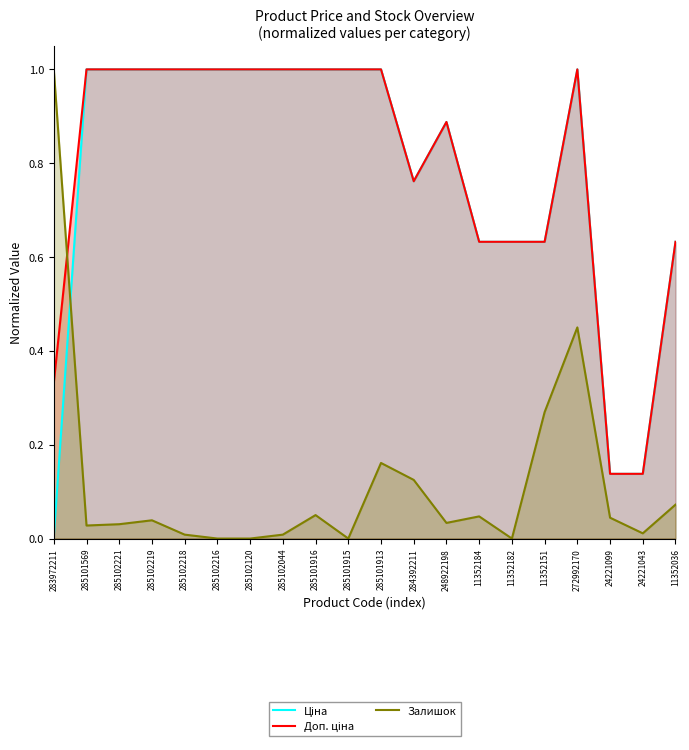

True or false: Ціна and Доп. ціна cross at least once.

False